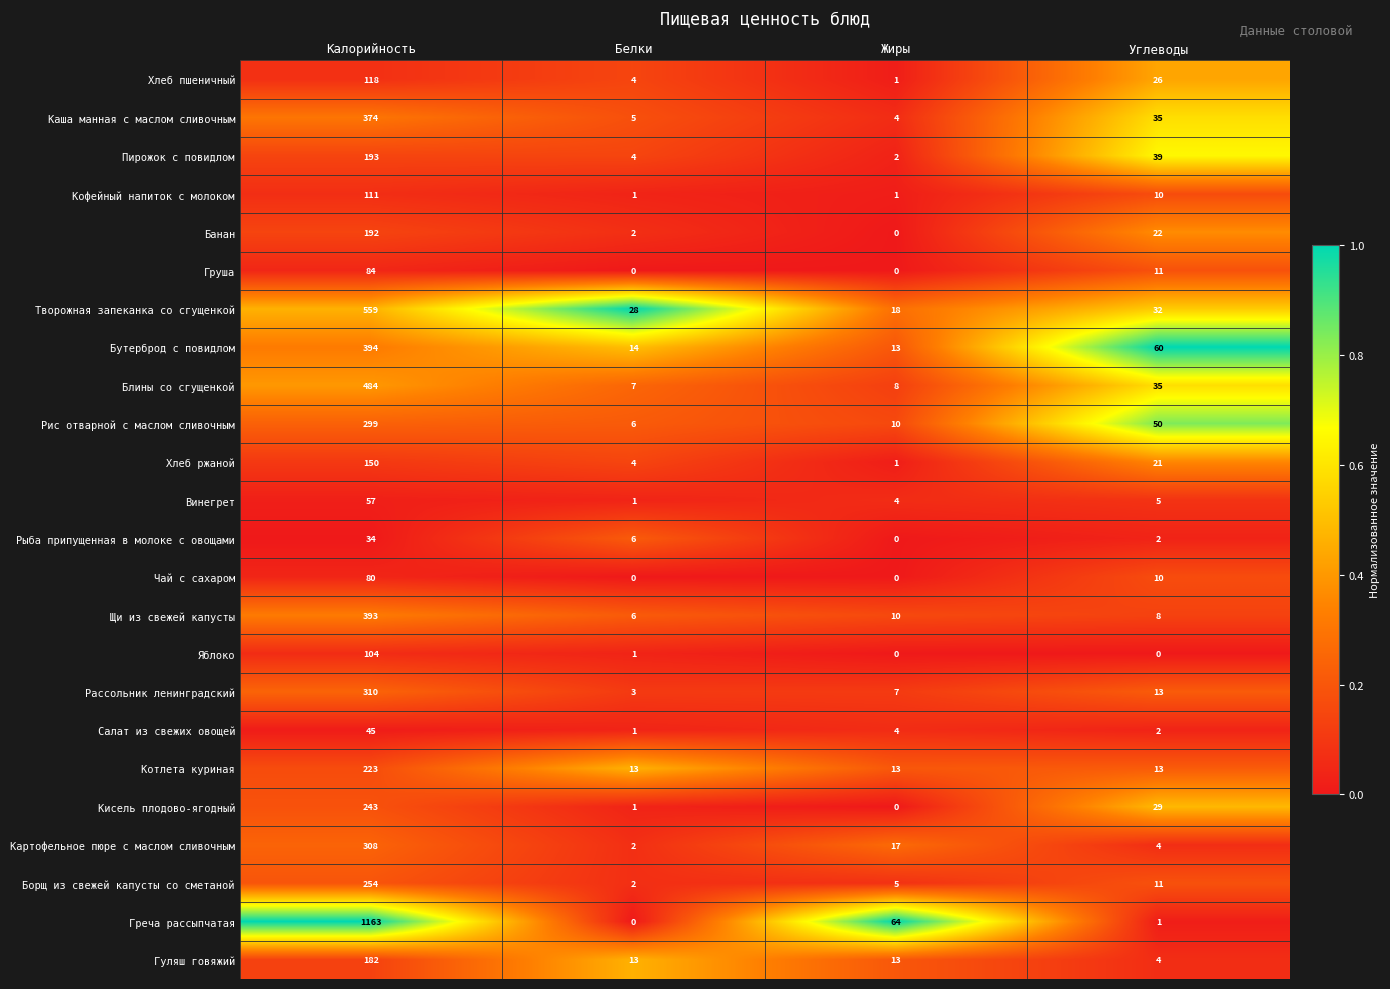

Which label corresponds to the largest value in the chart?

Калорийность